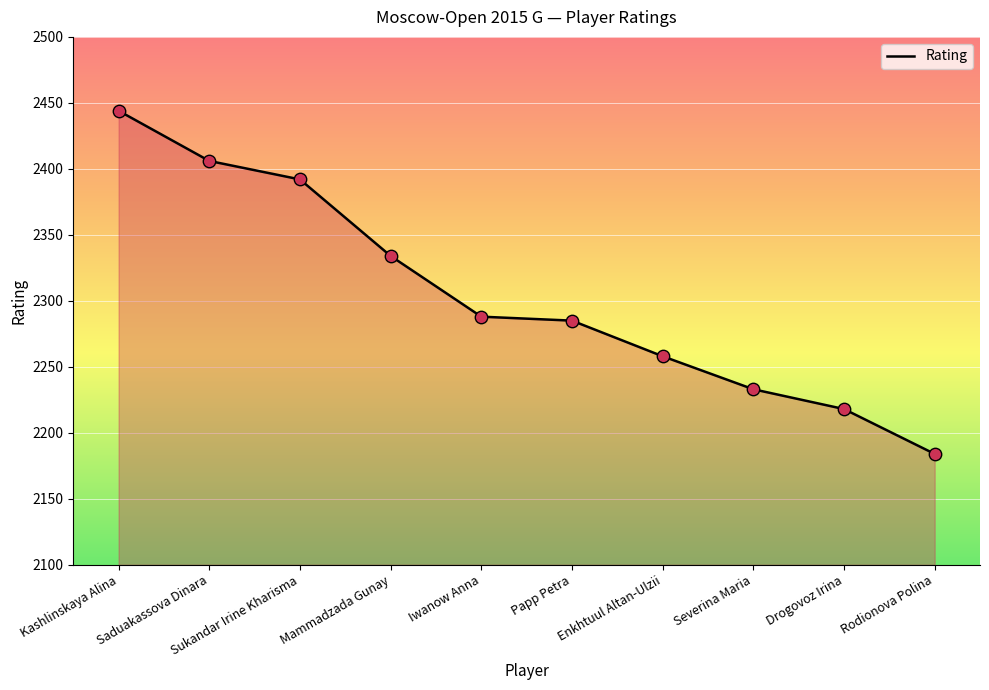

Which has a higher value, Saduakassova Dinara or Mammadzada Gunay?

Saduakassova Dinara